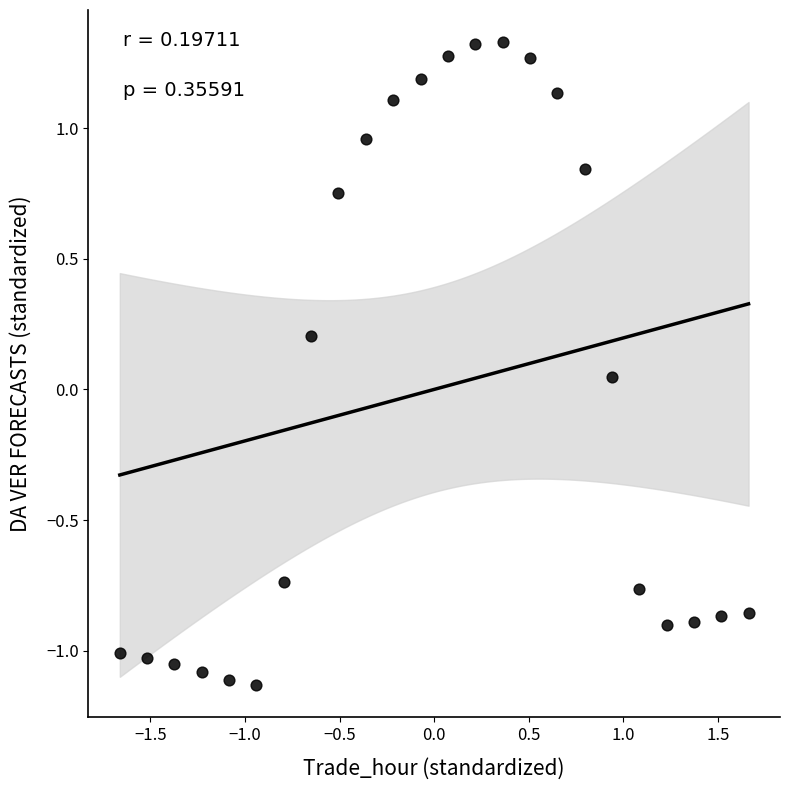

What is the range of Y values (max minus min)?

2.5